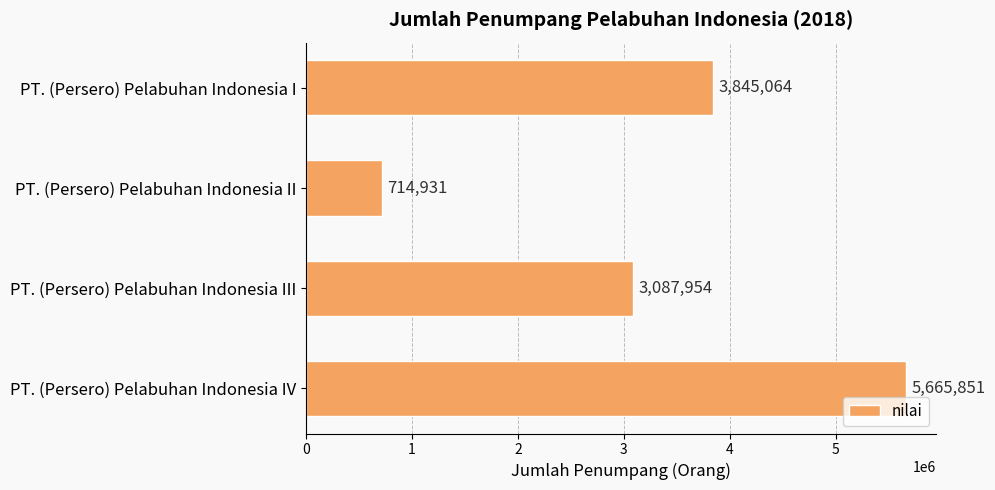

What is the ratio of the value at PT. (Persero) Pelabuhan Indonesia IV to the value at PT. (Persero) Pelabuhan Indonesia I?

1.5